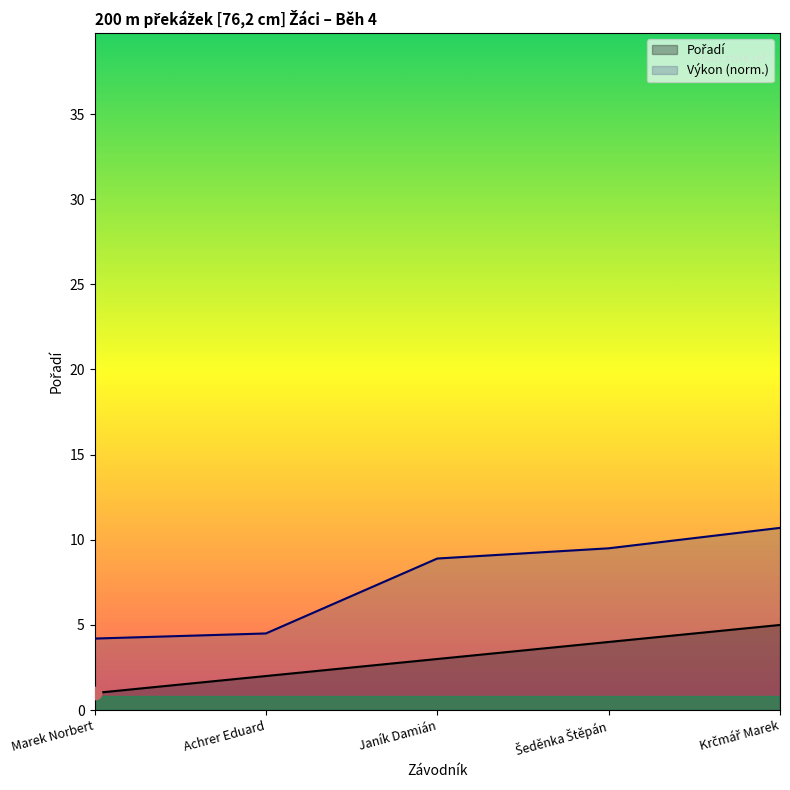

Is the value of Pořadí at Krčmář Marek greater than the value of Výkon at Krčmář Marek?

No